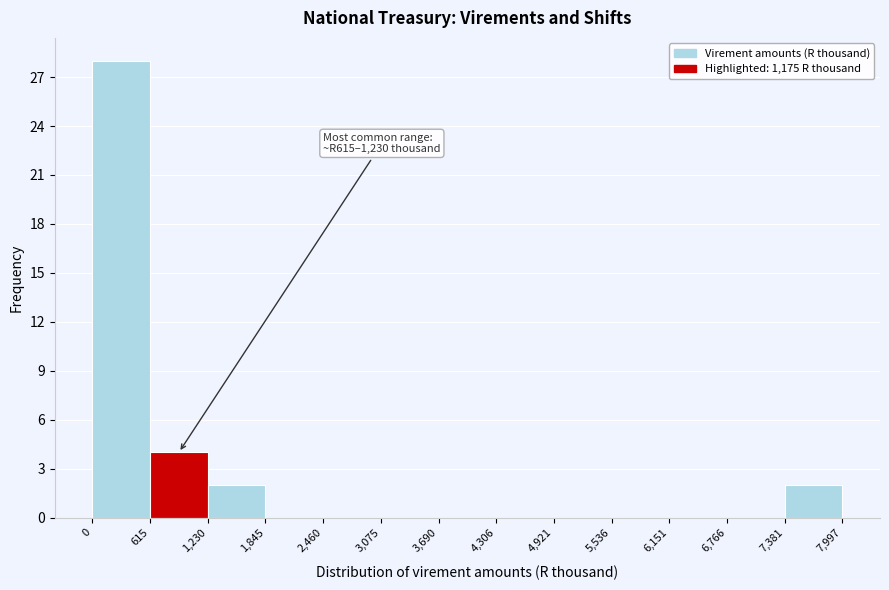

Over which range of the x-axis is the bar tallest?

0 to 615